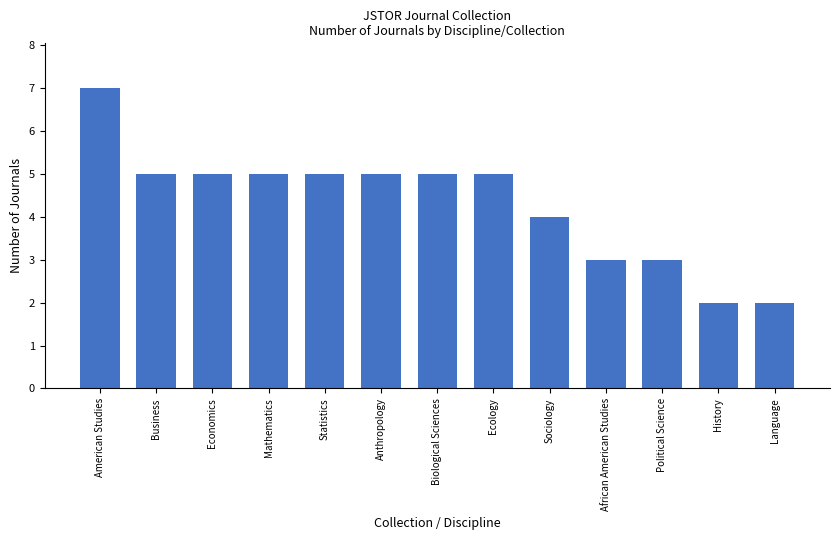

What is the change in value from Economics to History?

-3